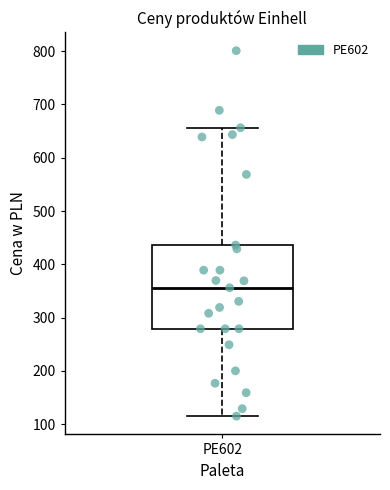

Transcribe this box plot: give where the median line is, the range the box spans, and where the two whiskers end, as read against the y-axis. The values are not printed on the chart, so give them approximately, as read against the axis.

median 360, box 280 to 440, whiskers 120 to 660